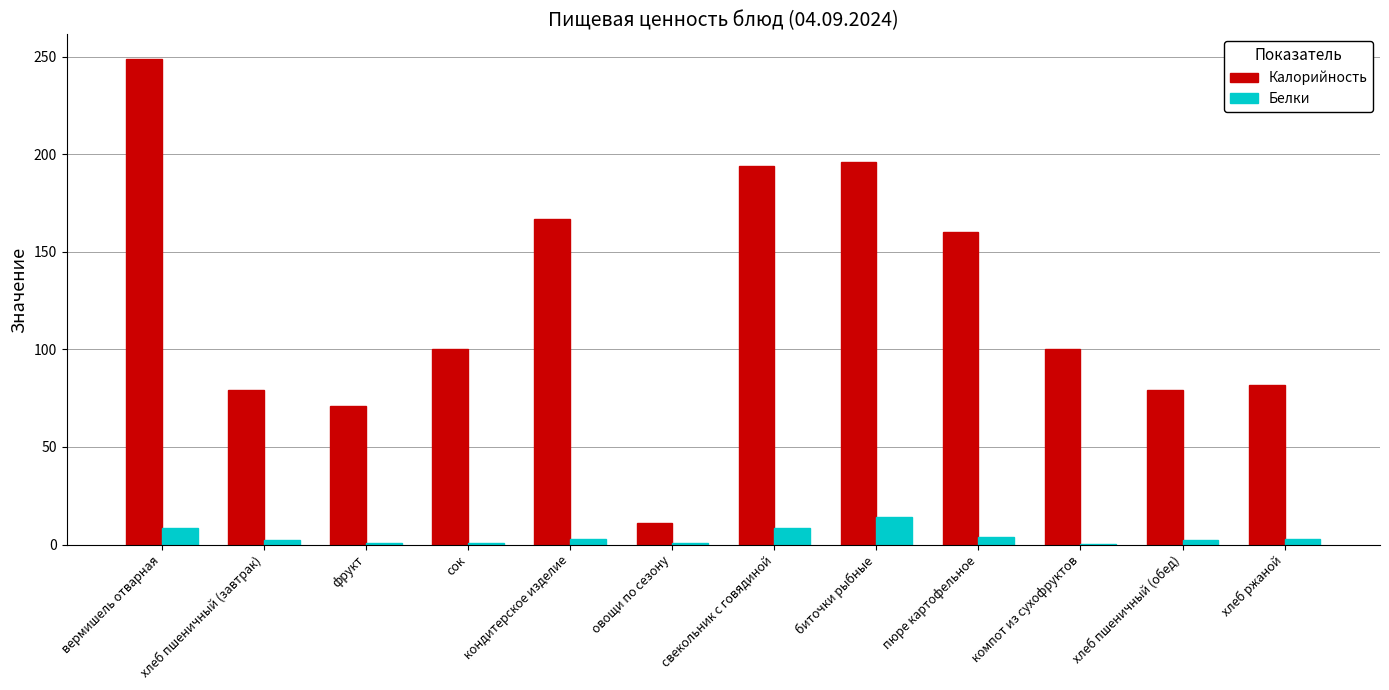

What is the maximum value for Белки?

14.1